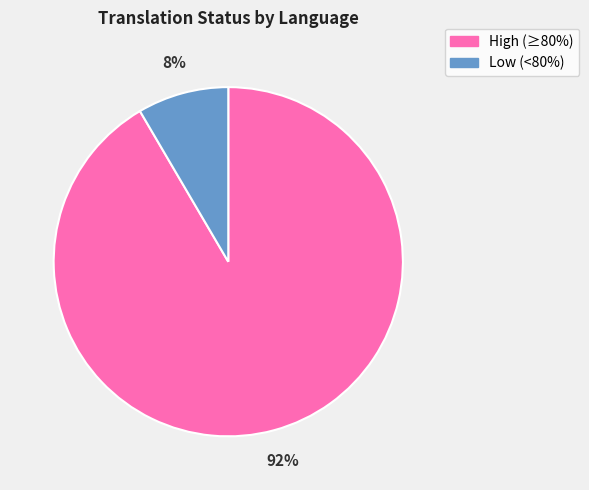

Does any single category account for the majority?

Yes